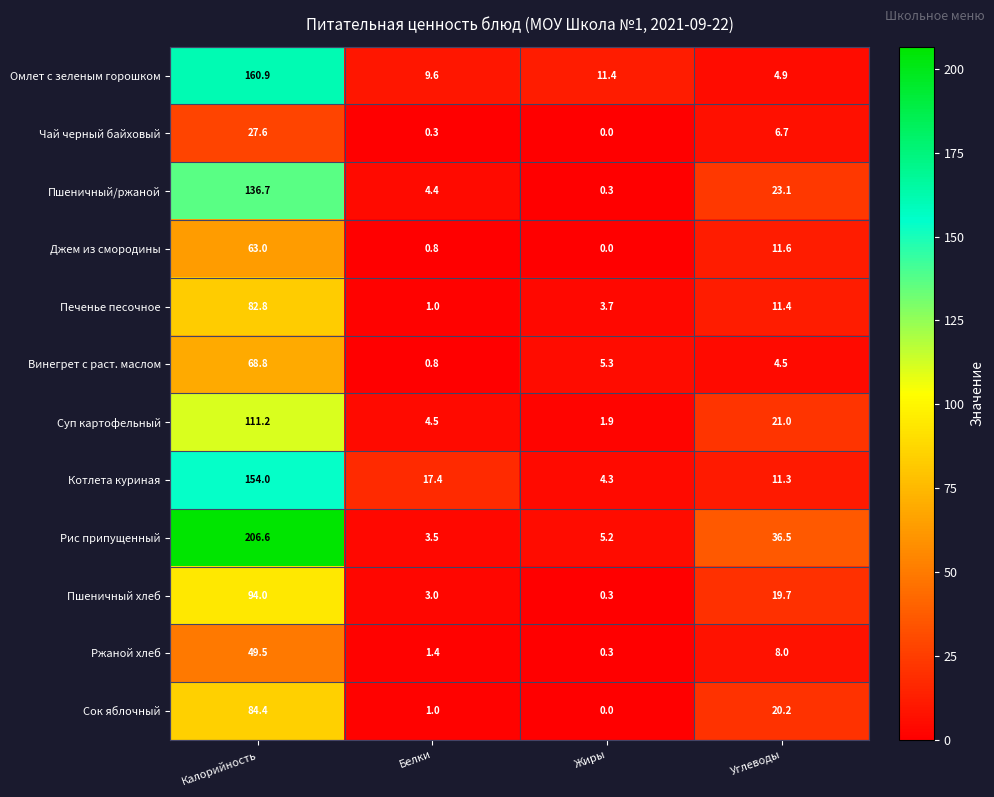

At which label is Пшеничный/ржаной closest to 68?

Углеводы